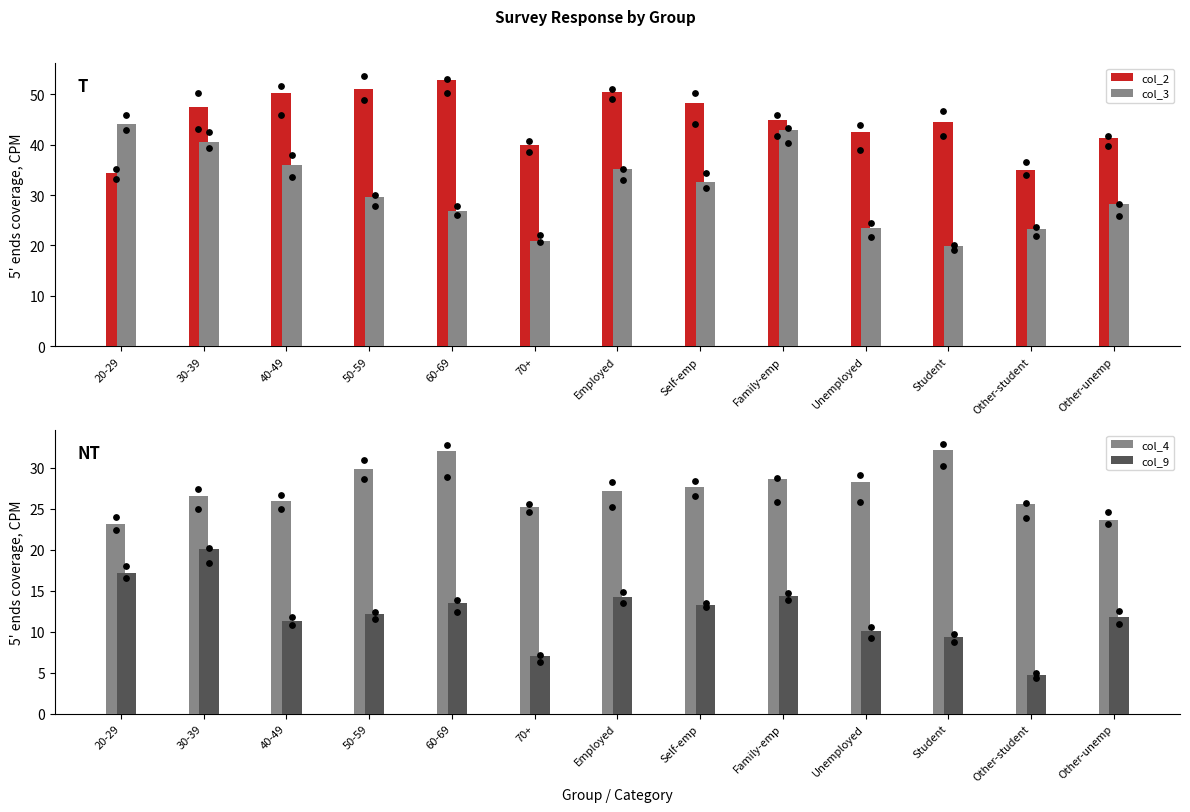

What is the total value across all series at Self-emp?

121.7